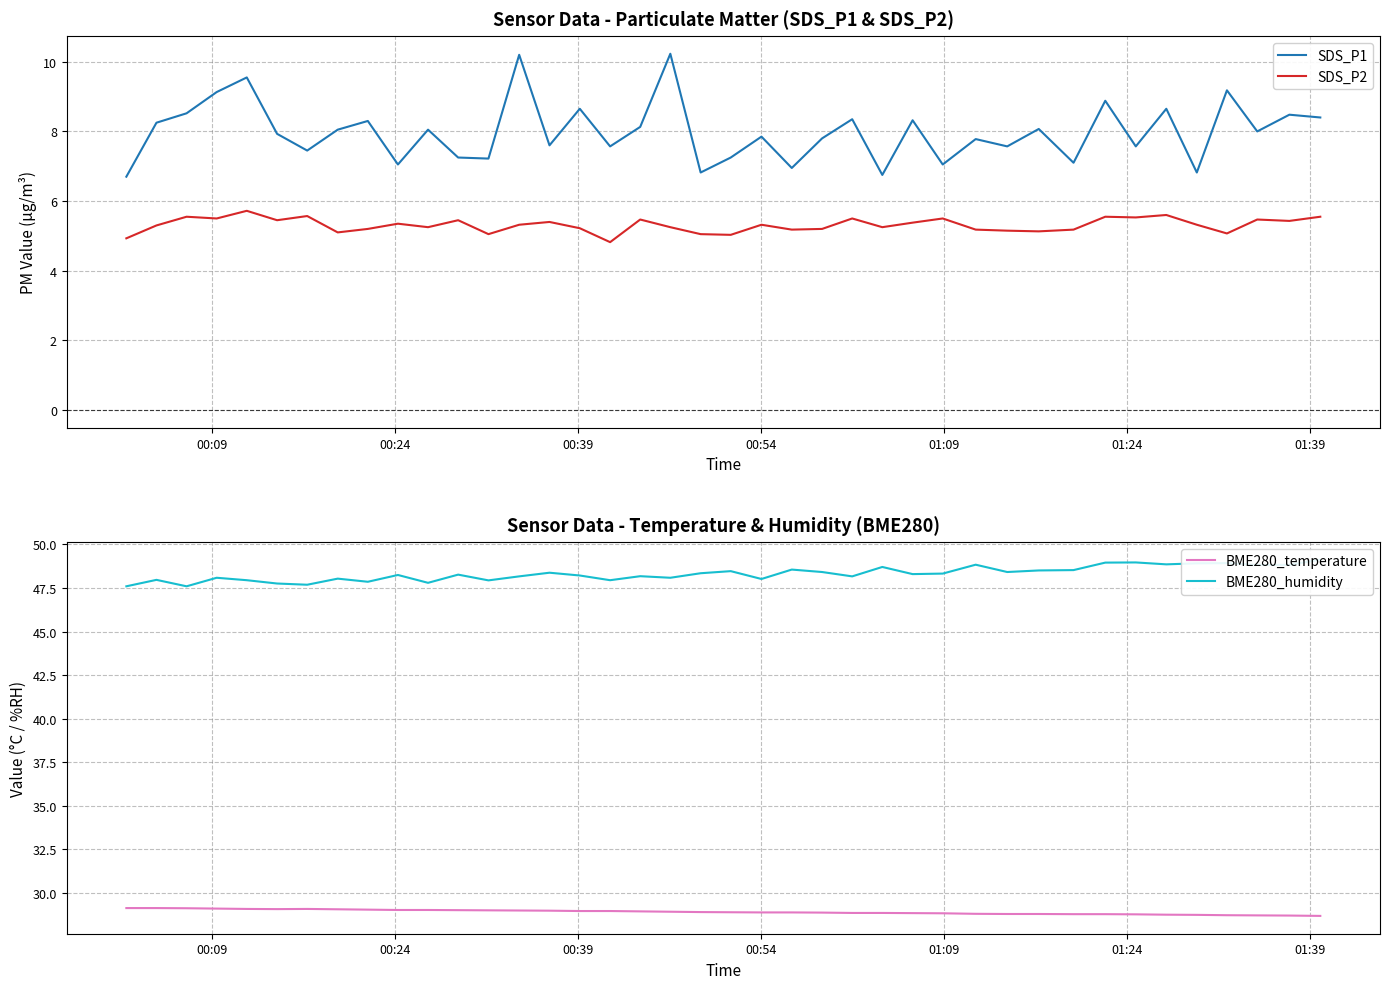

True or false: SDS_P1 and SDS_P2 intersect in this chart.

False